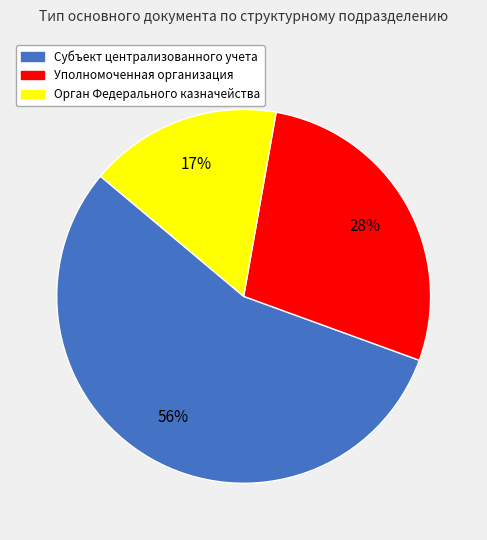

Is the sum of Уполномоченная организация and Орган Федерального казначейства greater than half?

No